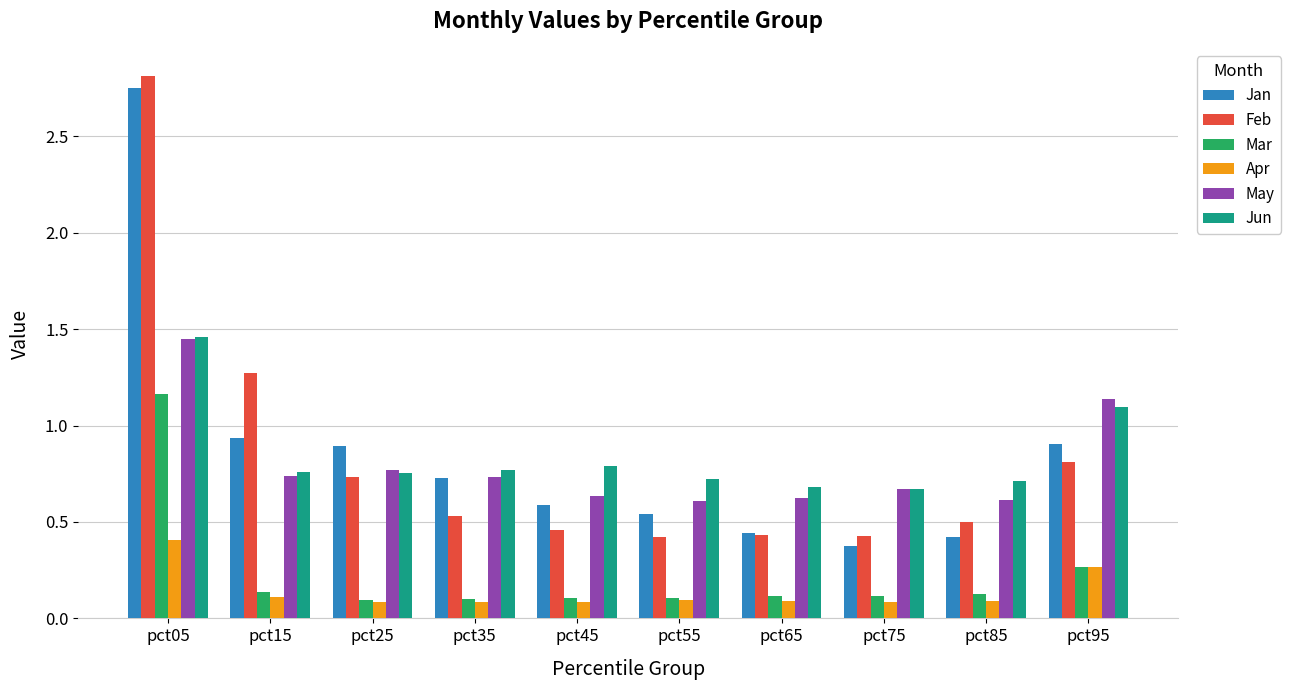

Which category has the highest value in the Jun series?

pct05